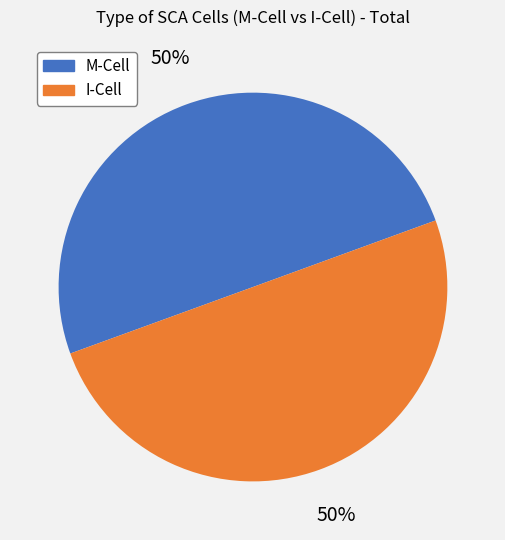

What percentage is the M-Cell slice, to the nearest percent?

50%